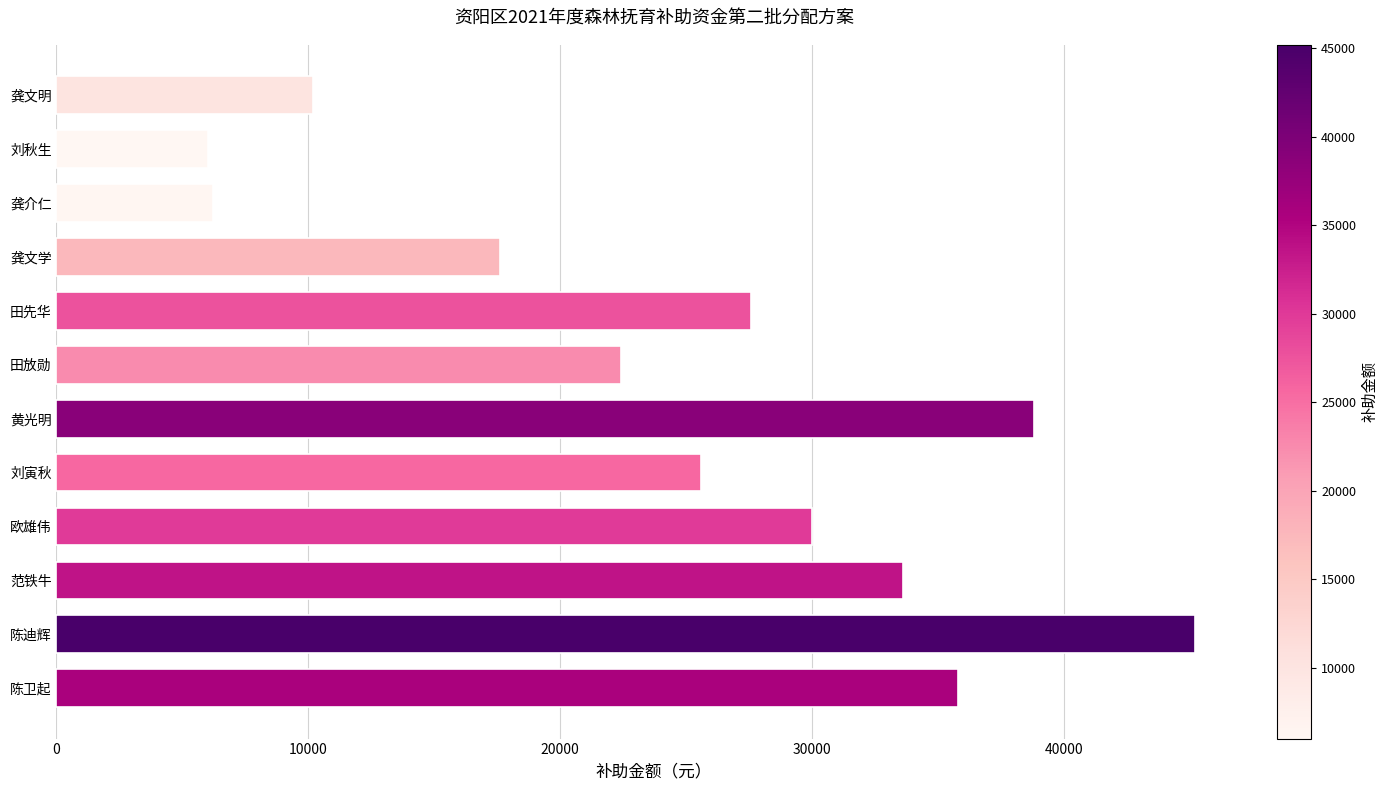

True or false: the data shows 38800 at 黄光明.

True